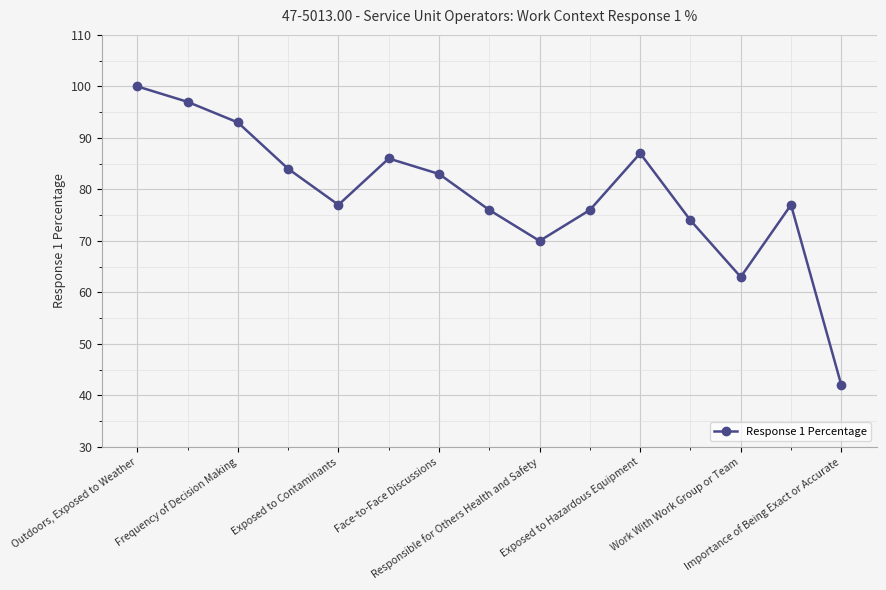

What is the difference between the second highest and second lowest values?

34